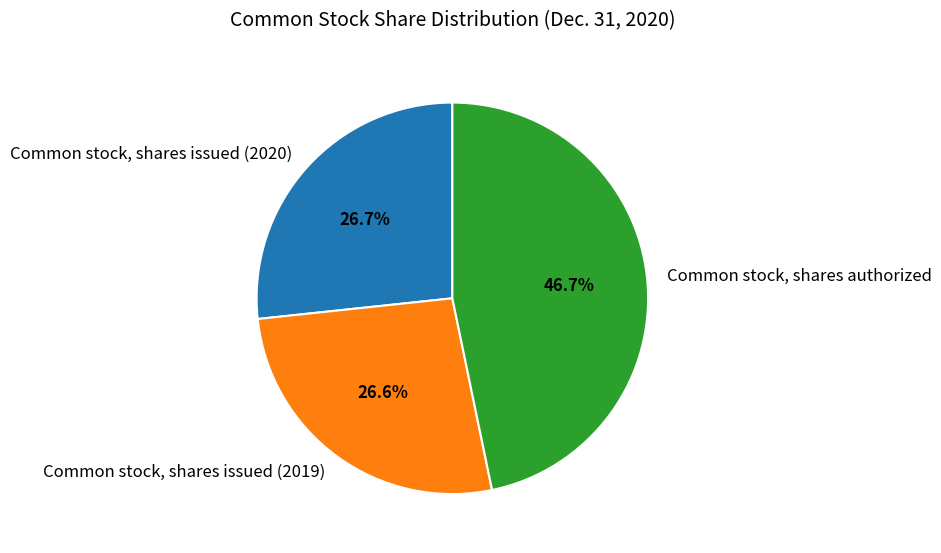

How many slices are in this pie chart?

3